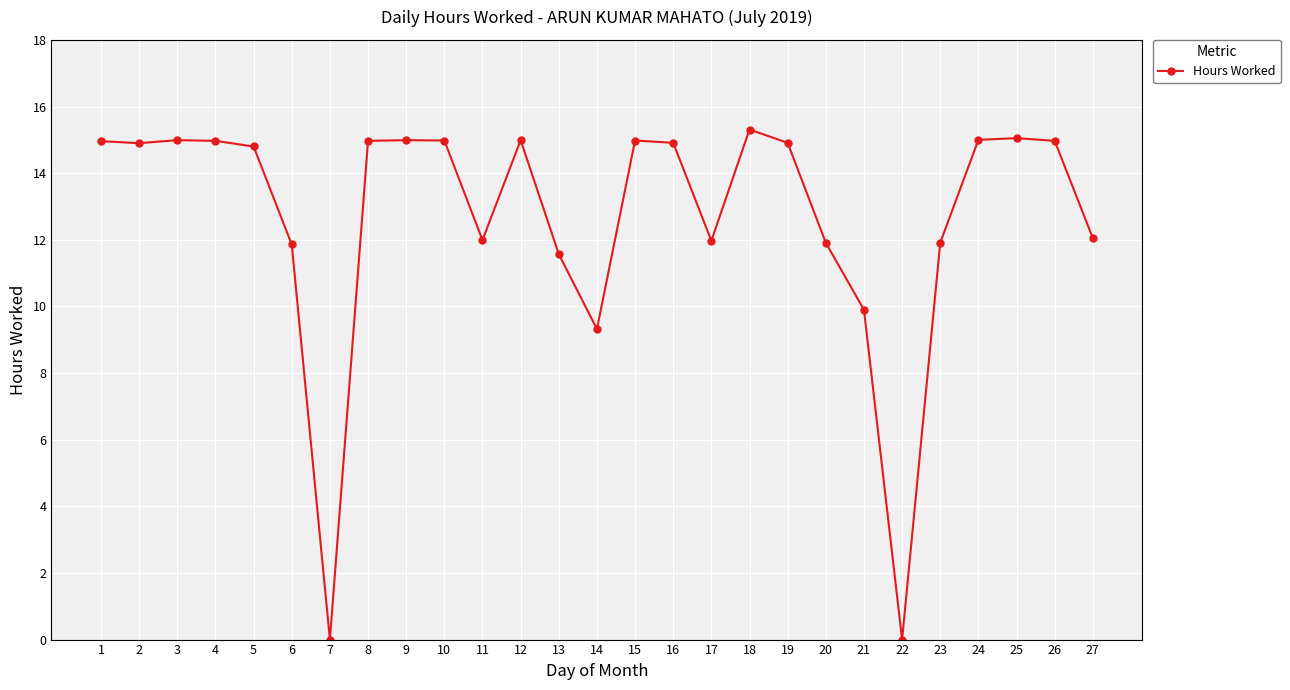

How many lines are shown in the chart?

1